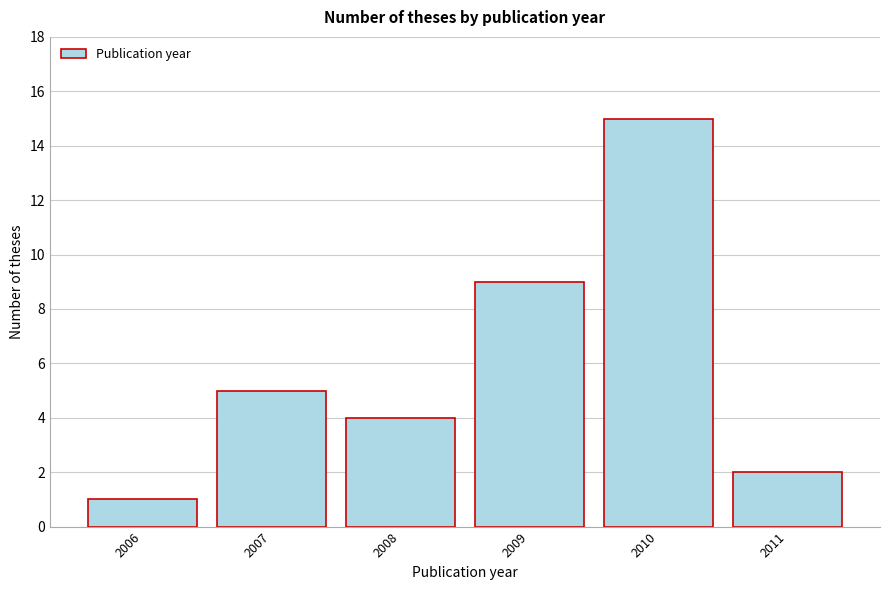

Reading right to left, transcribe all the data shown in this chart.

2011=2	2010=15	2009=9	2008=4	2007=5	2006=1